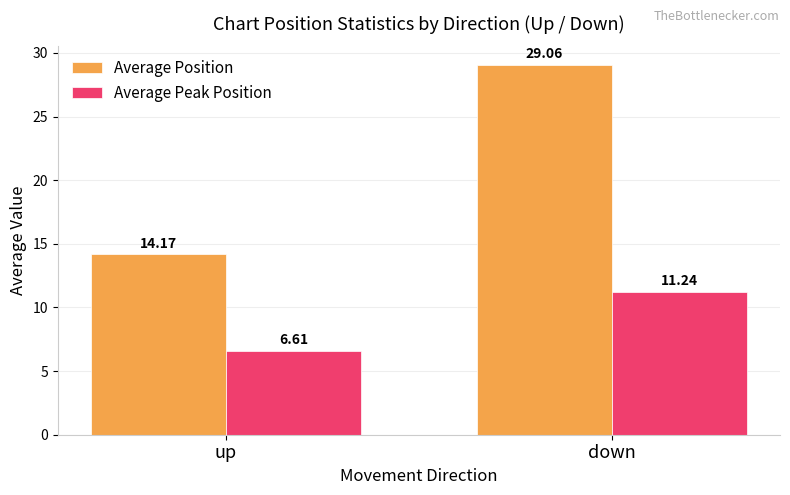

Reading left to right, list all the values displayed in this chart.

Average Position: up=14.2	down=29.1
Average Peak Position: up=6.6	down=11.2